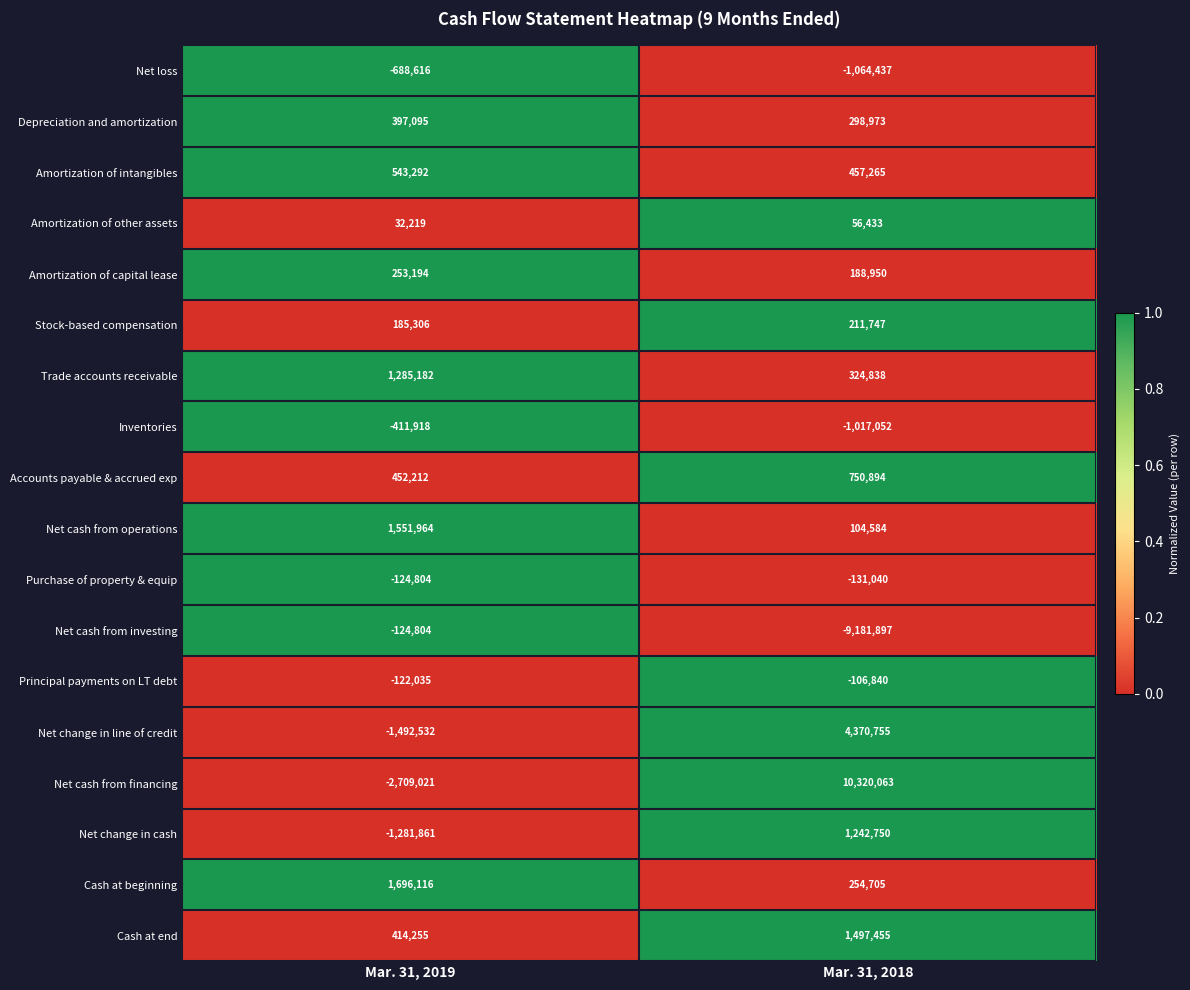

The Trade accounts receivable series shows 554633 at Mar. 31, 2018. True or false?

False